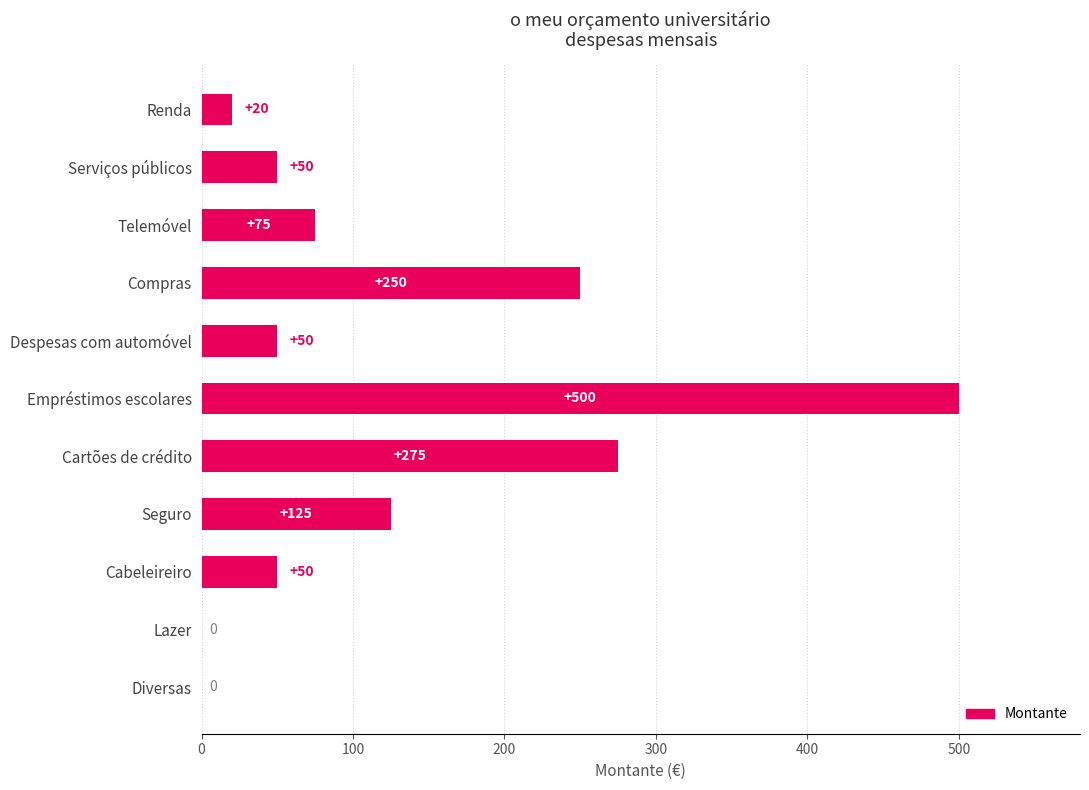

At which label is the value closest to 250?

Compras